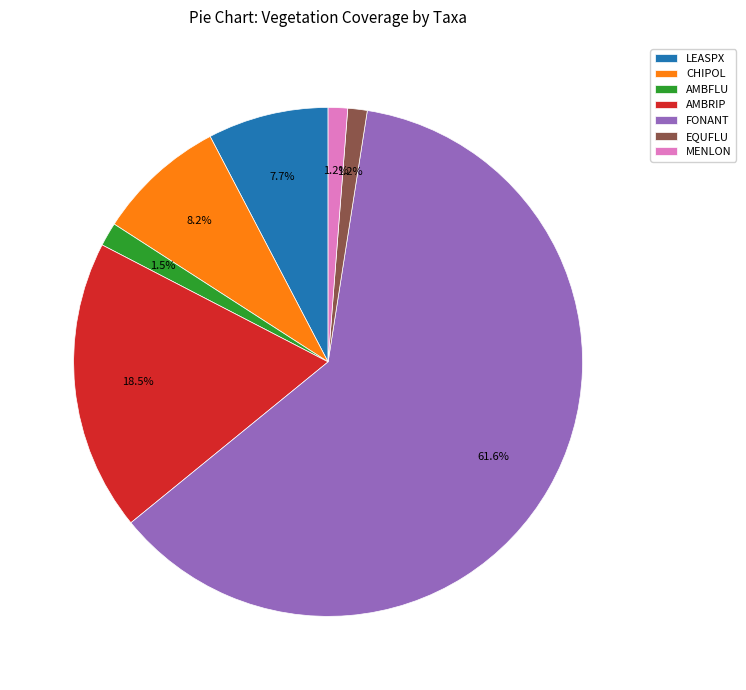

What is the largest slice in the pie chart?

FONANT